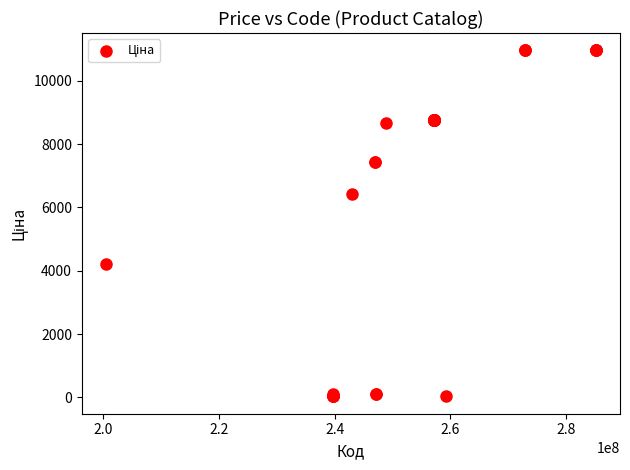

What Y value in the scatter plot is closest to 5497?

6437.4